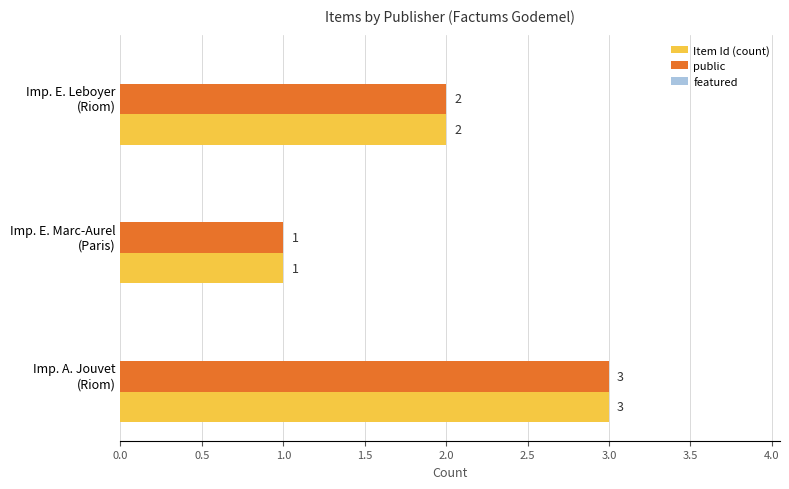

How many public values are between 1 and 3?

3